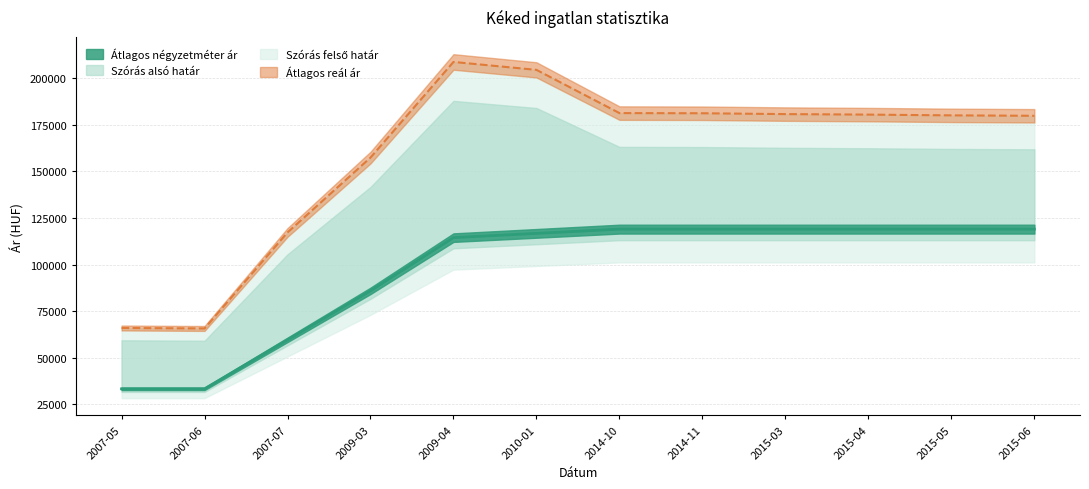

The value of Szórás alsó határ at 2015-04 is 60916. True or false?

False